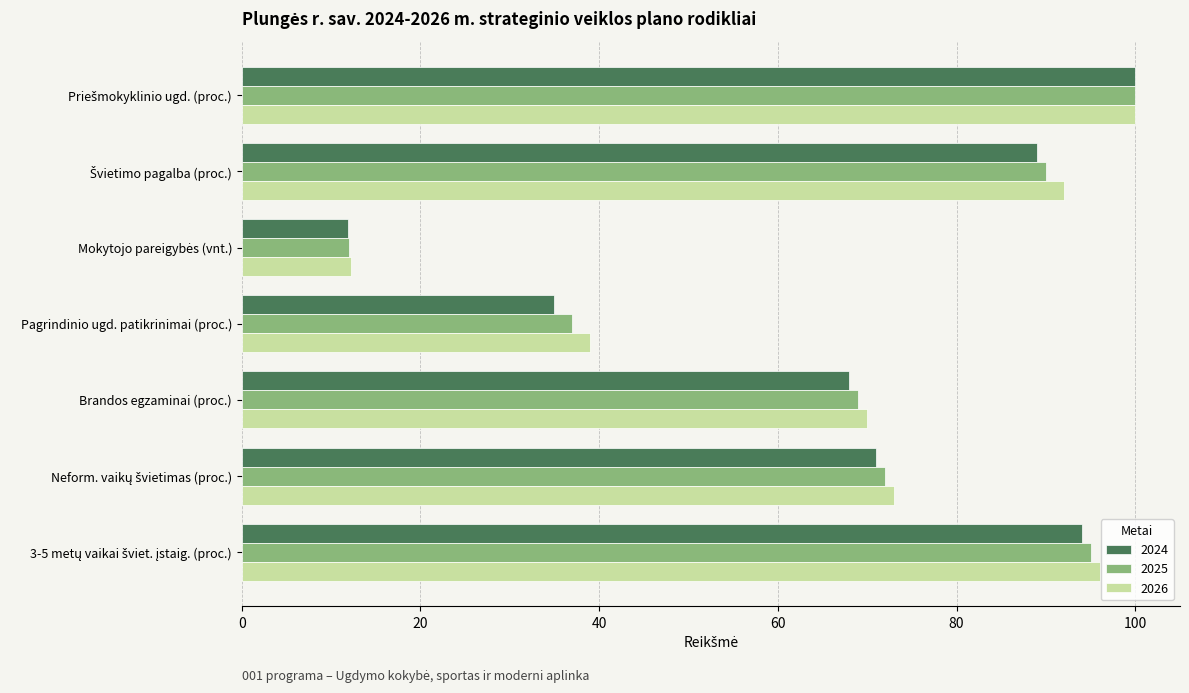

True or false: 2026 has a value of 111.4 at Brandos egzaminai (proc.).

False